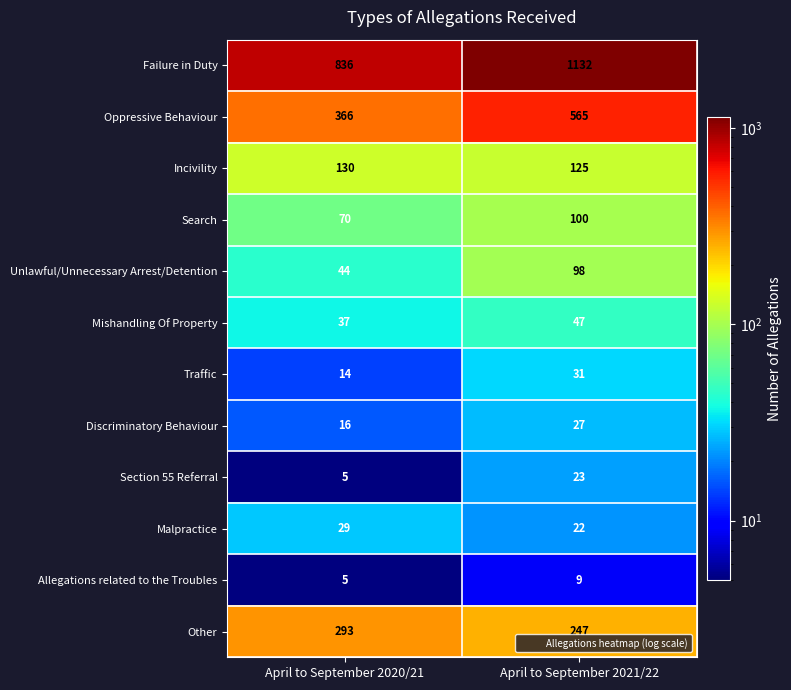

Reading left to right, list all the values displayed in this chart.

Failure in Duty: April to September 2020/21=836	April to September 2021/22=1132
Oppressive Behaviour: April to September 2020/21=366	April to September 2021/22=565
Incivility: April to September 2020/21=130	April to September 2021/22=125
Search: April to September 2020/21=70	April to September 2021/22=100
Unlawful/Unnecessary Arrest/Detention: April to September 2020/21=44	April to September 2021/22=98
Mishandling Of Property: April to September 2020/21=37	April to September 2021/22=47
Traffic: April to September 2020/21=14	April to September 2021/22=31
Discriminatory Behaviour: April to September 2020/21=16	April to September 2021/22=27
Section 55 Referral: April to September 2020/21=5	April to September 2021/22=23
Malpractice: April to September 2020/21=29	April to September 2021/22=22
Allegations related to the Troubles: April to September 2020/21=5	April to September 2021/22=9
Other: April to September 2020/21=293	April to September 2021/22=247